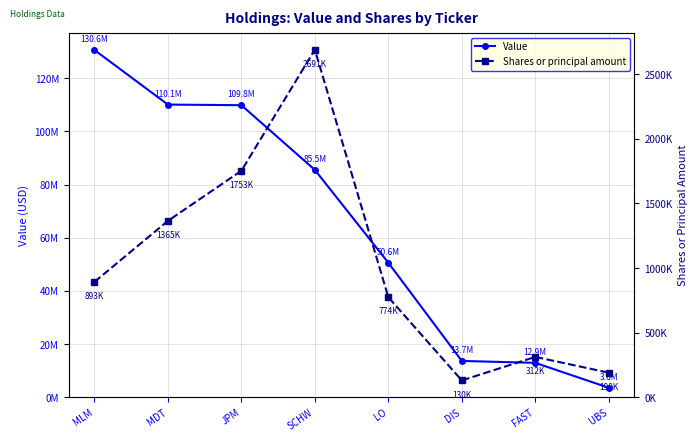

True or false: Shares or principal amount has more than 1 interior local peaks.

True